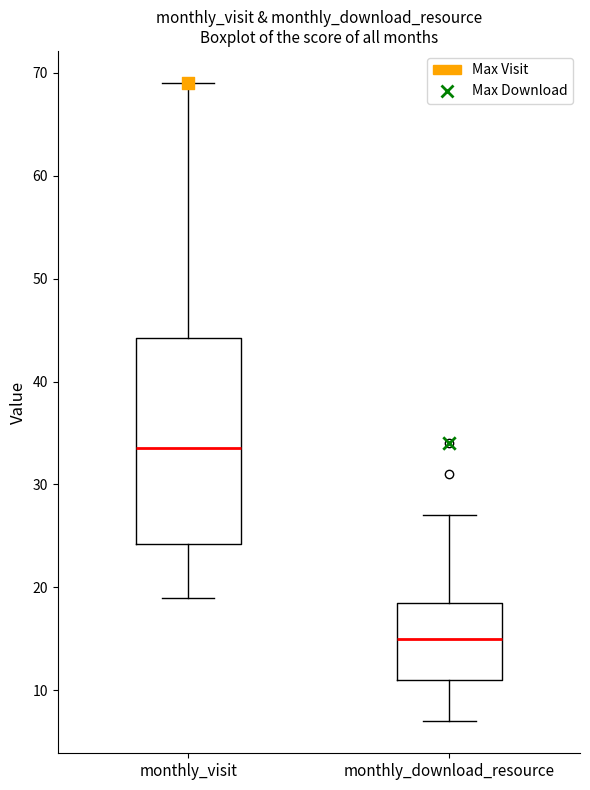

Which box has the highest median line?

monthly_visit